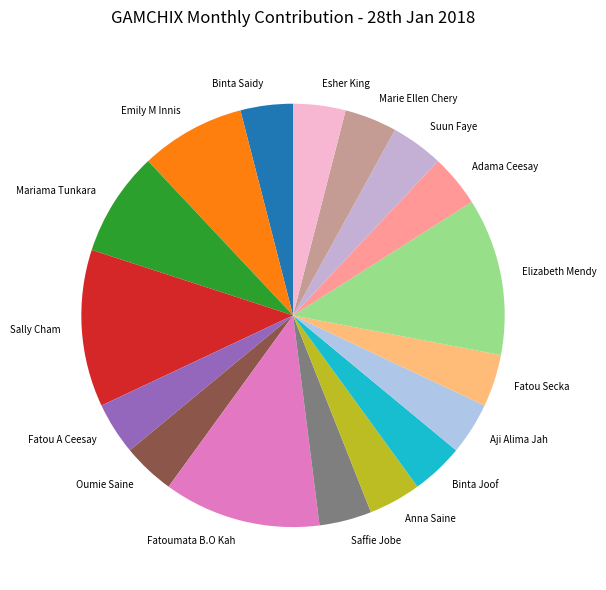

Does any single category account for the majority?

No